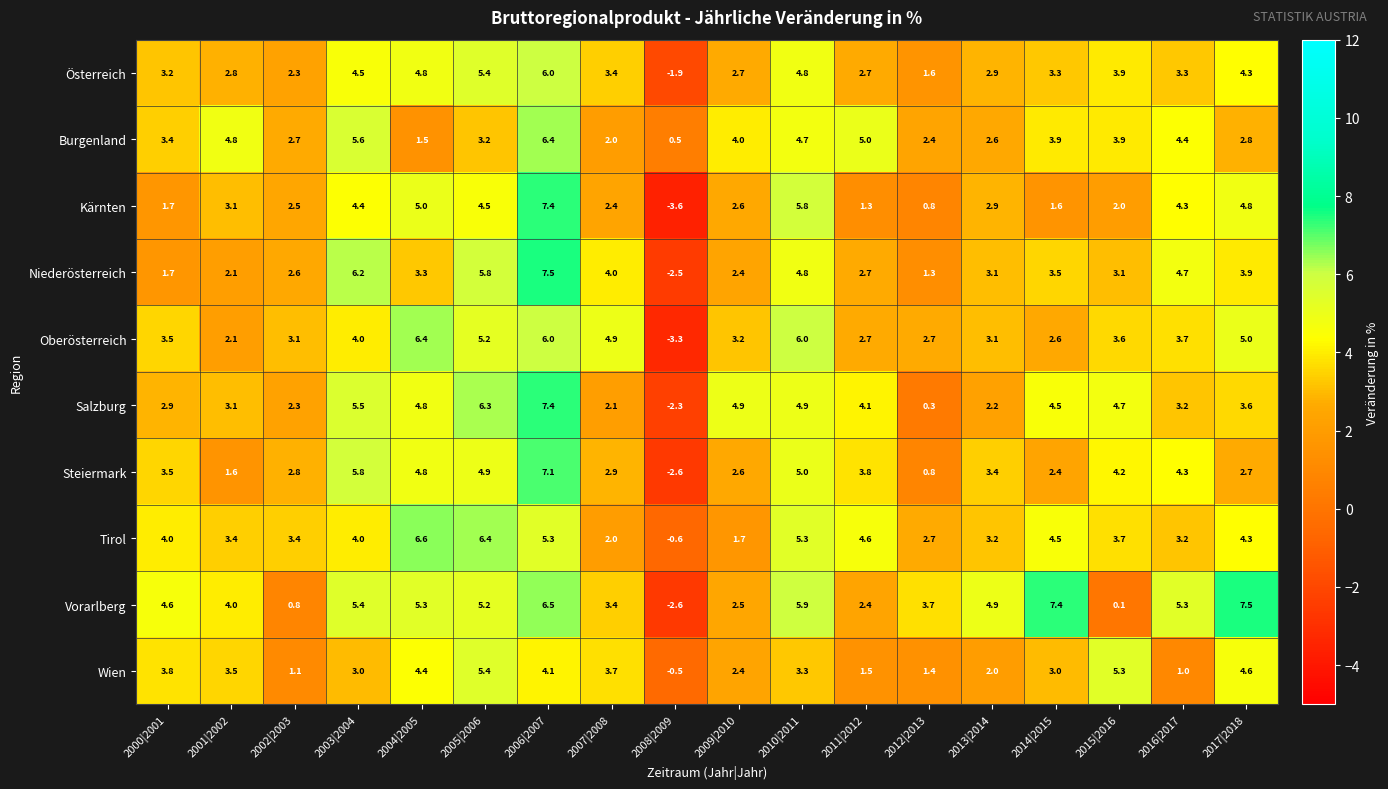

List the labels in order of Kärnten value, smallest first.

2008|2009, 2012|2013, 2011|2012, 2014|2015, 2000|2001, 2015|2016, 2007|2008, 2002|2003, 2009|2010, 2013|2014, 2001|2002, 2016|2017, 2003|2004, 2005|2006, 2017|2018, 2004|2005, 2010|2011, 2006|2007